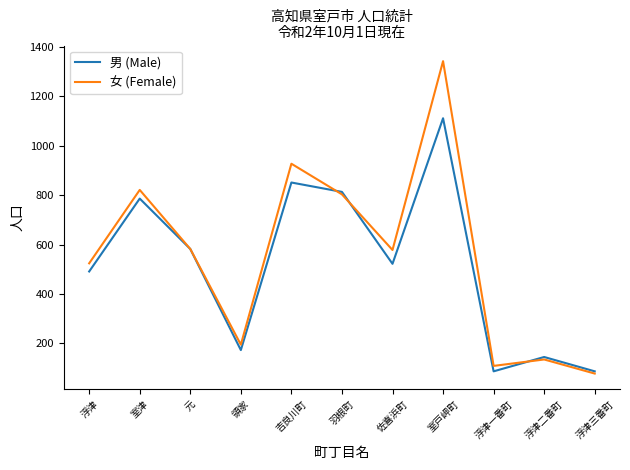

Is the value of 男 (Male) at 吉良川町 greater than the value of 女 (Female) at 室津?

Yes